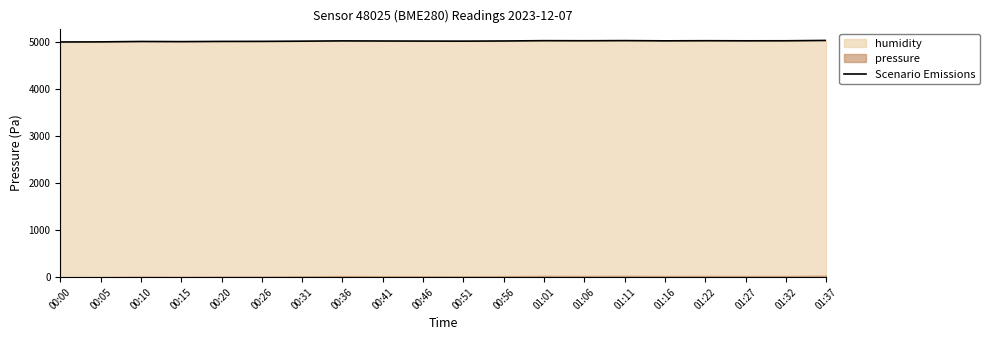

Approximately how many times larger is the value at 00:46 compared to 00:05?

1.0